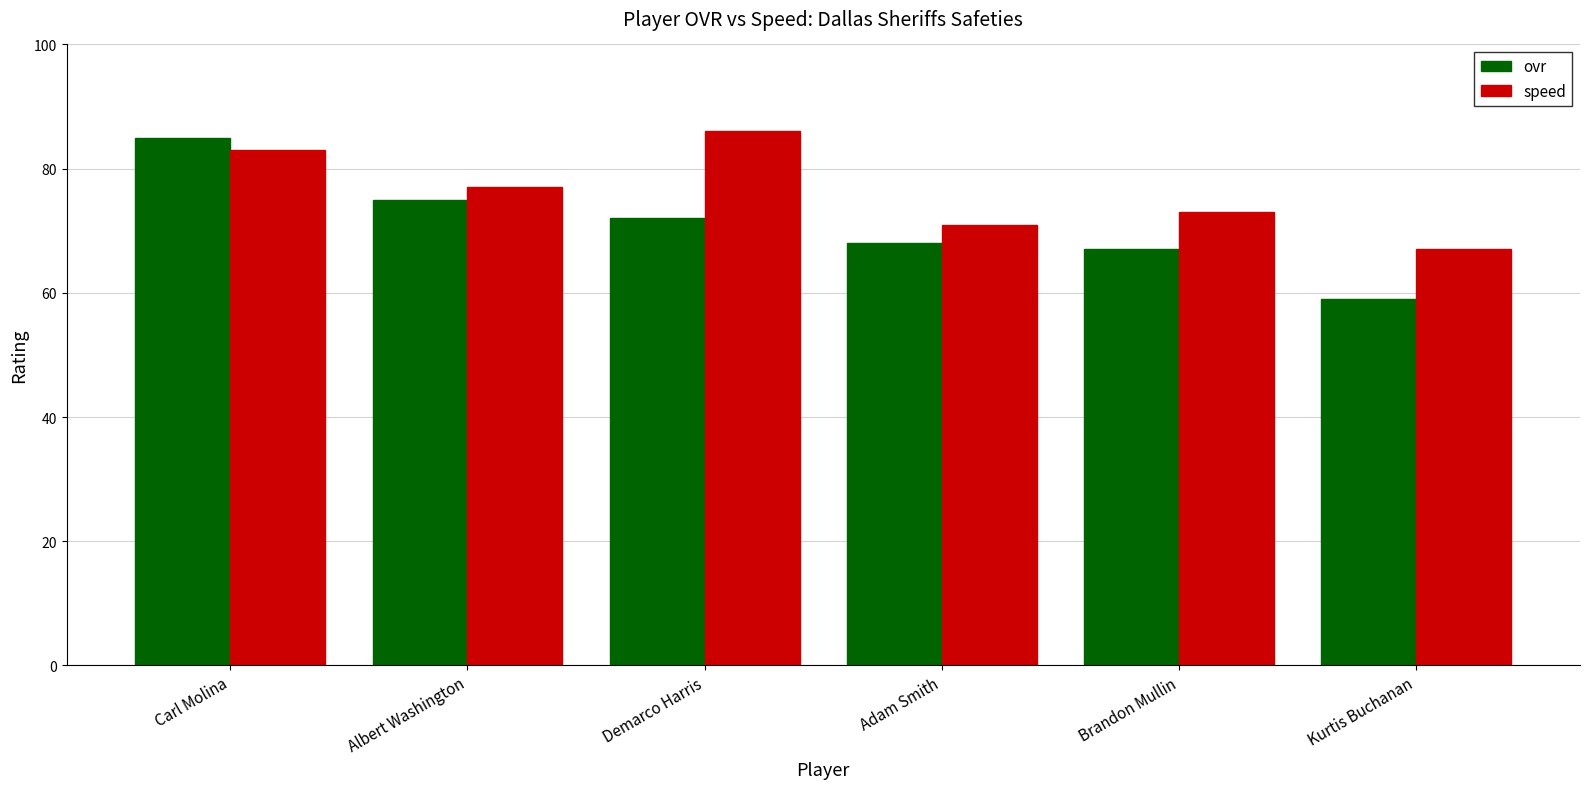

How many series are shown in this chart?

2